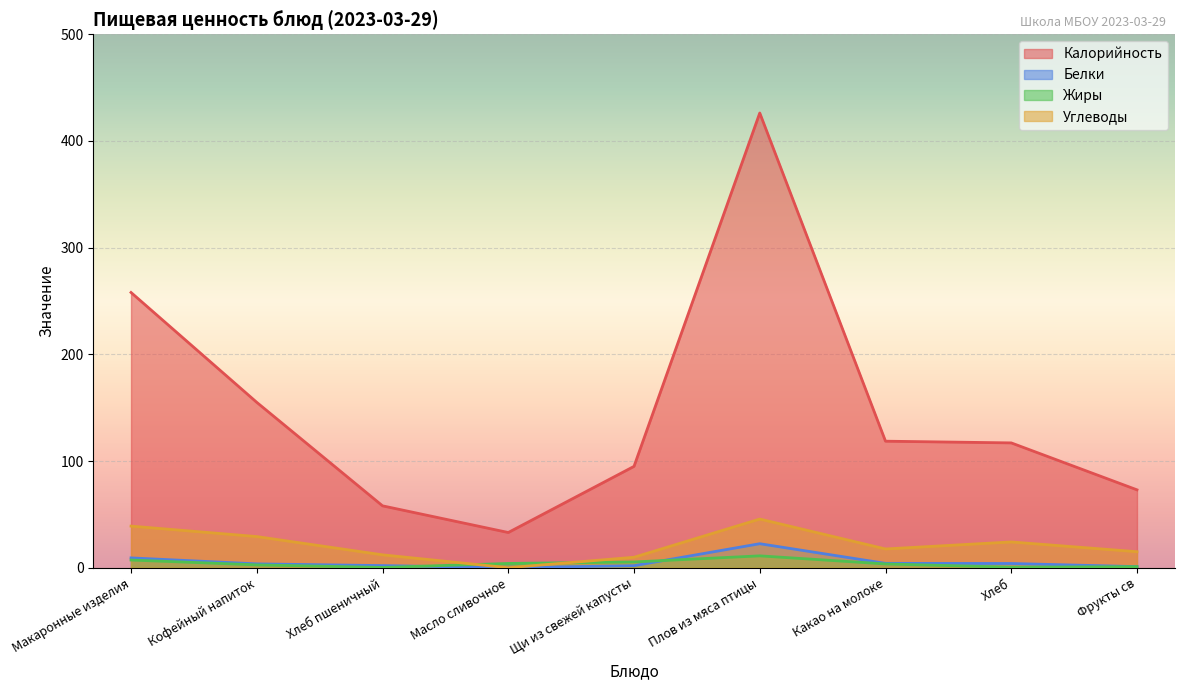

Read the Жиры value at Плов из мяса птицы.

11.1